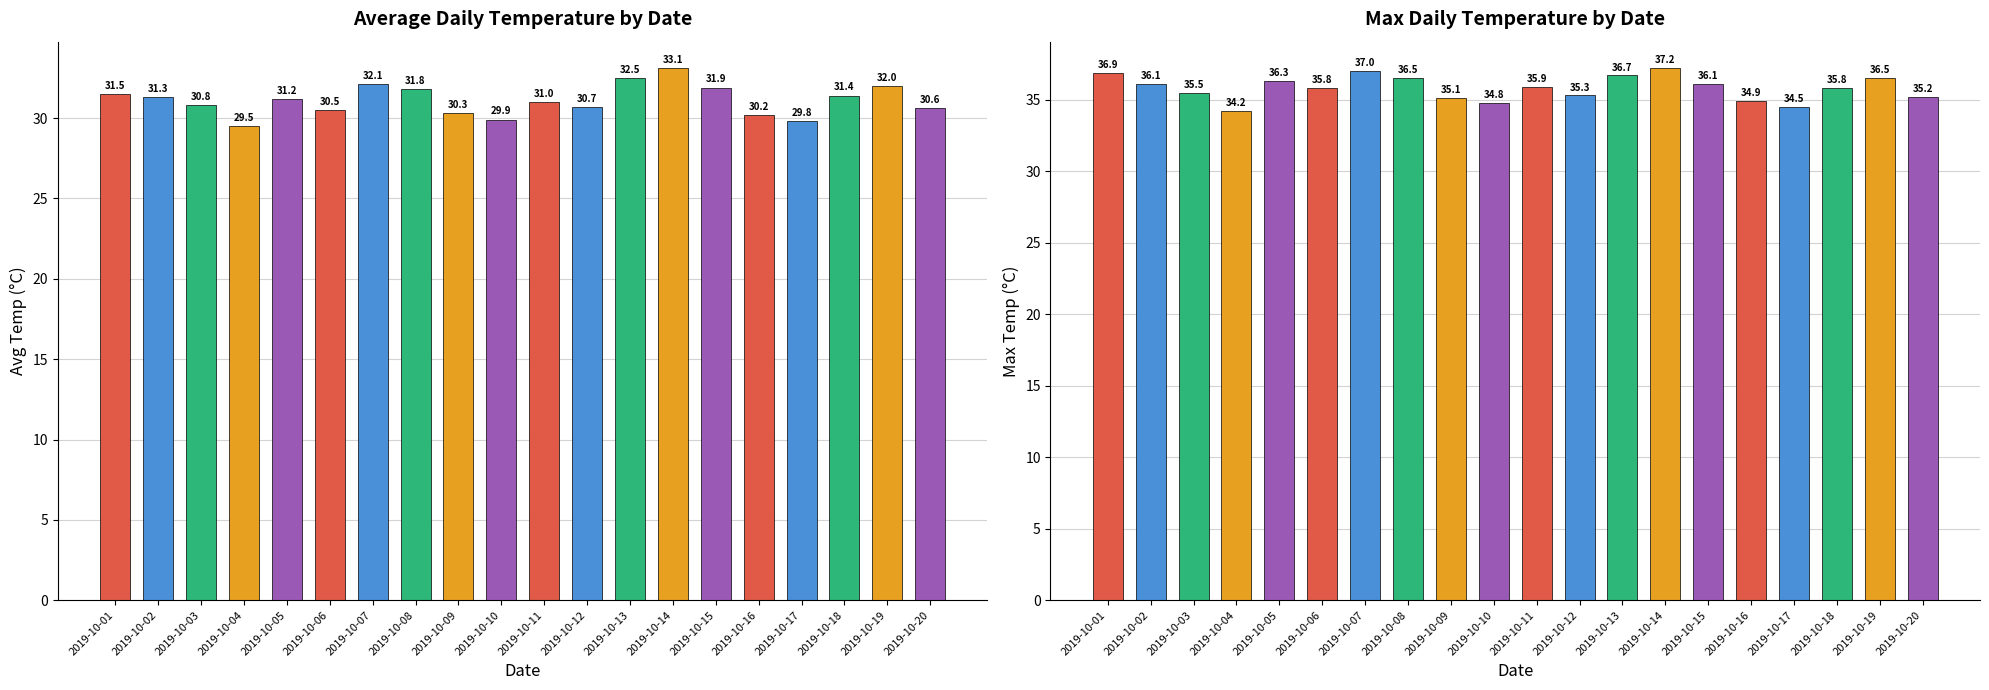

What is the difference between the second highest and second lowest values in the Max Temp series?

2.5